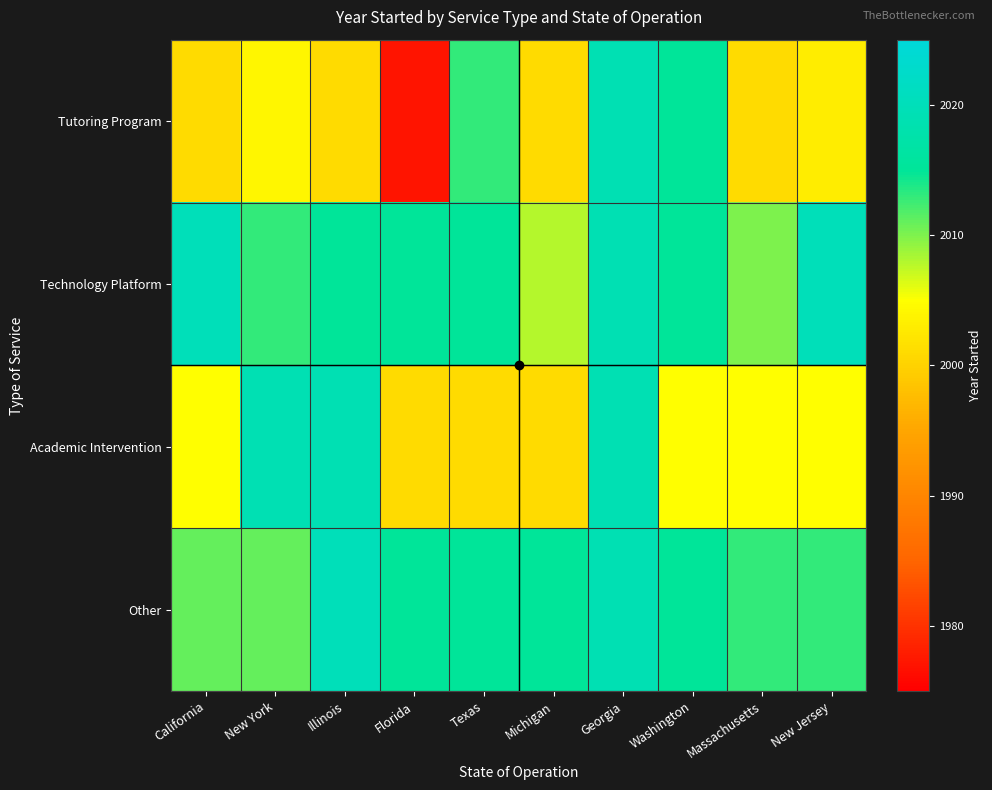

Reading left to right, extract all data points from this chart.

Tutoring Program: California=2001	New York=2004	Illinois=2001	Florida=1977	Texas=2013	Michigan=2001	Georgia=2019	Washington=2015	Massachusetts=2001	New Jersey=2003
Technology Platform: California=2020	New York=2013	Illinois=2015	Florida=2015	Texas=2015	Michigan=2008	Georgia=2019	Washington=2015	Massachusetts=2010	New Jersey=2020
Academic Intervention: California=2005	New York=2019	Illinois=2019	Florida=2001	Texas=2001	Michigan=2001	Georgia=2019	Washington=2005	Massachusetts=2005	New Jersey=2005
Other: California=2011	New York=2011	Illinois=2020	Florida=2015	Texas=2015	Michigan=2015	Georgia=2019	Washington=2015	Massachusetts=2013	New Jersey=2013